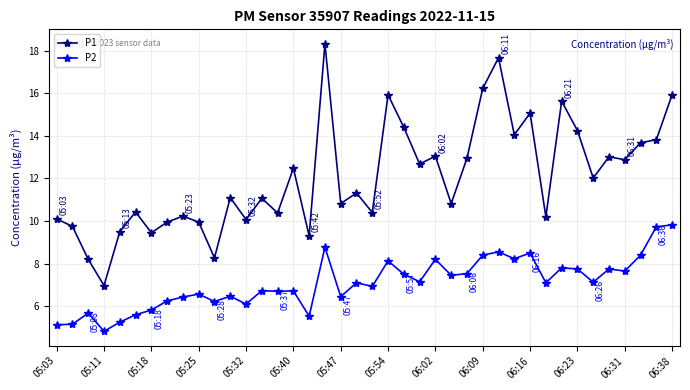

True or false: P1 has more than 1 interior local peaks.

True